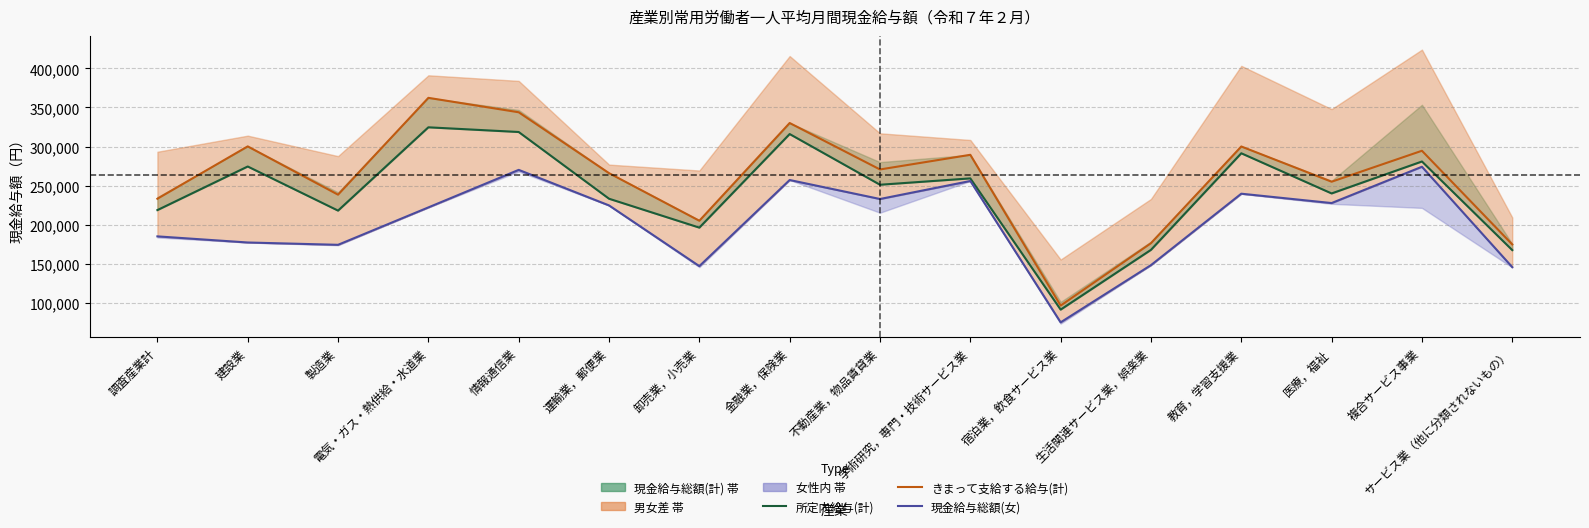

Which series has the largest total across all categories?

きまって支給する給与(計)